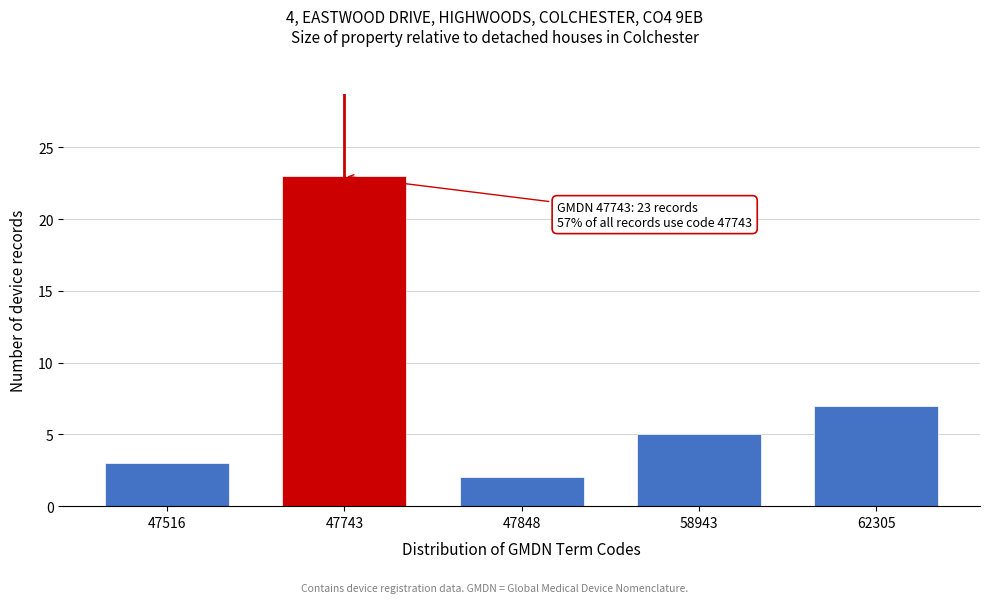

Reading left to right, transcribe all the data shown in this chart.

47516=3	47743=23	47848=2	58943=5	62305=7